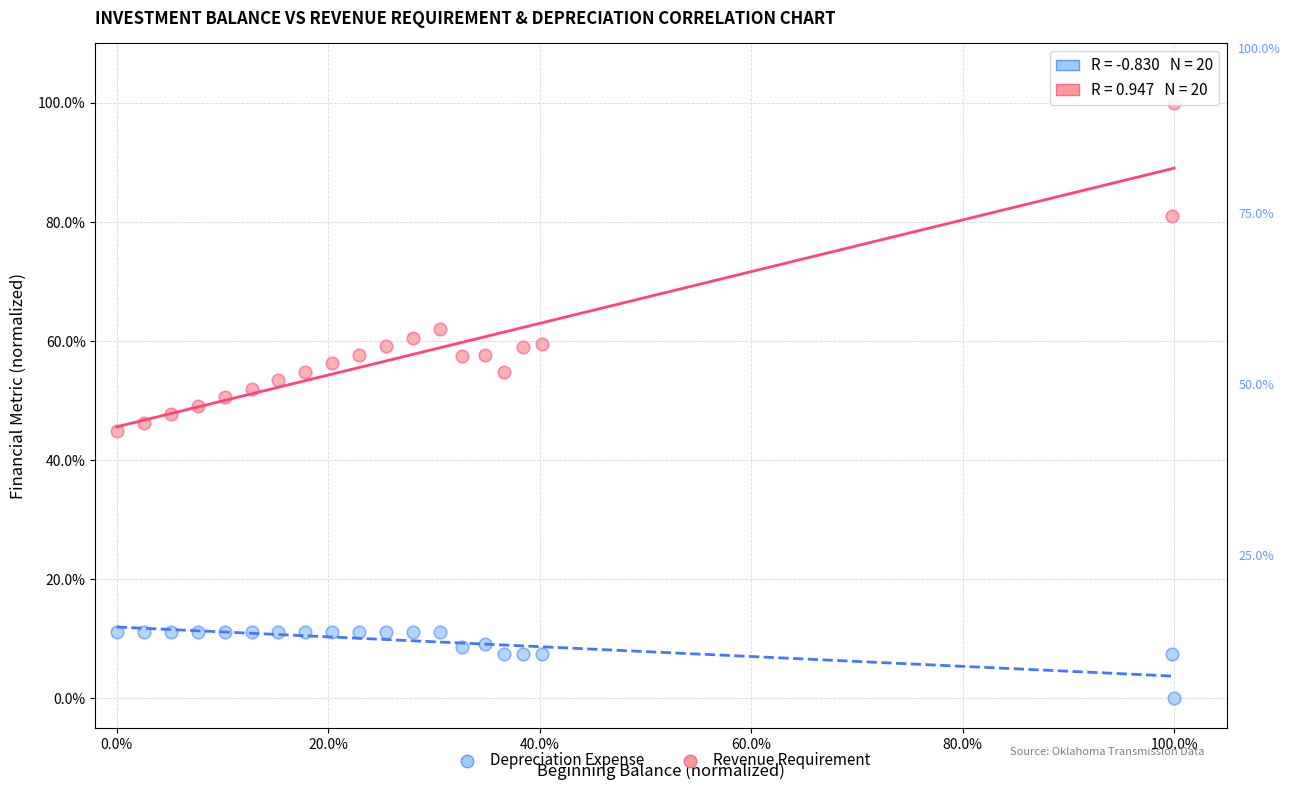

What are all the series names shown in the legend?

Depreciation Expense, Revenue Requirement